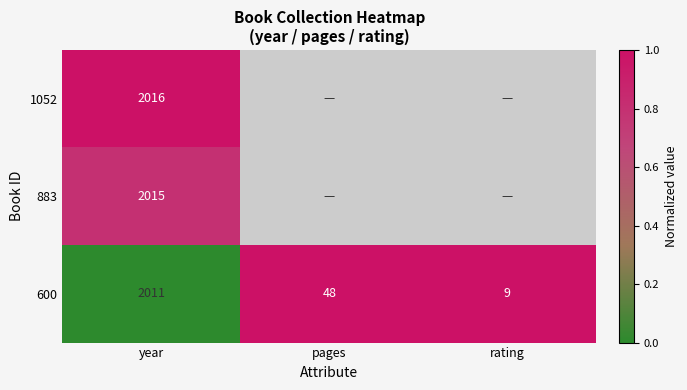

At year, list the series in order from smallest to largest.

600, 883, 1052